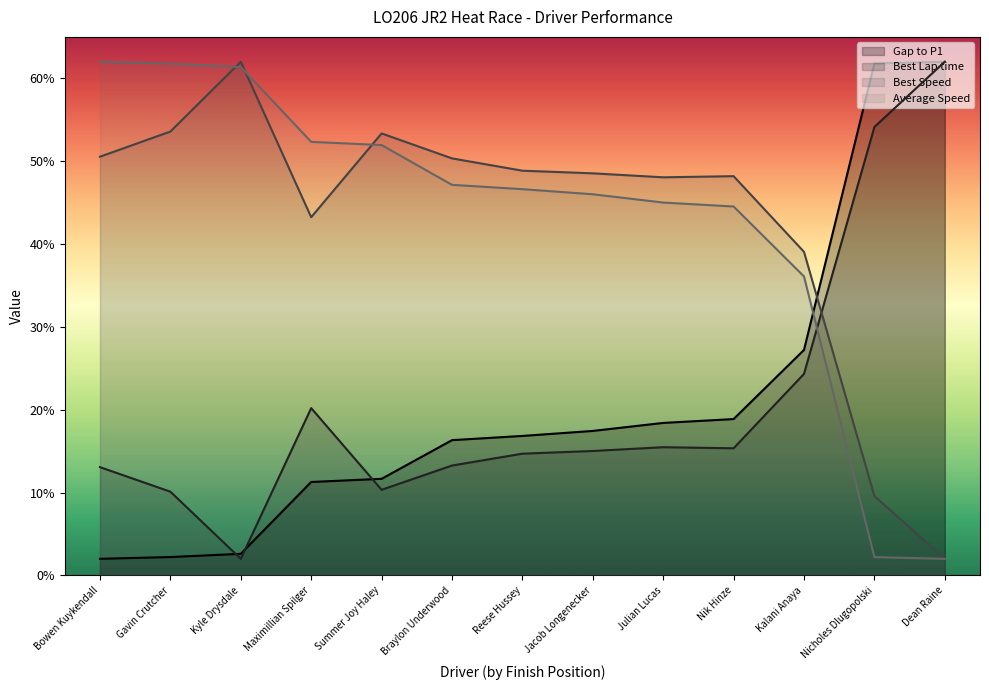

How many intersections are there between Best Lap time and Average Speed?

1